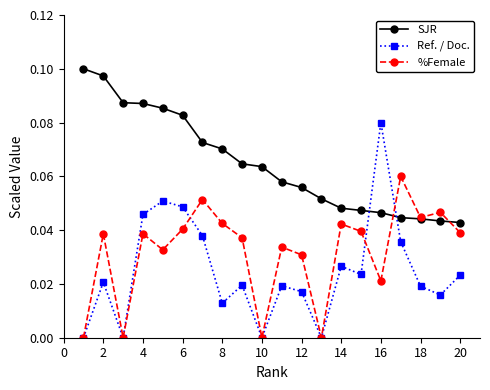

How many interior local peaks does the Ref. / Doc. series have?

6